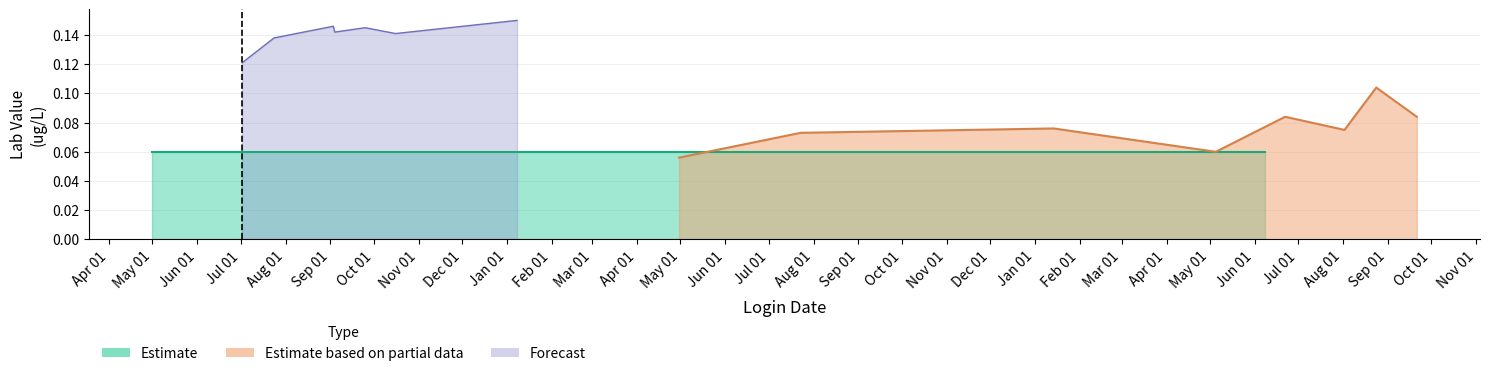

The value of Expected Conc. at 2015-07-23 is 0.2. True or false?

False